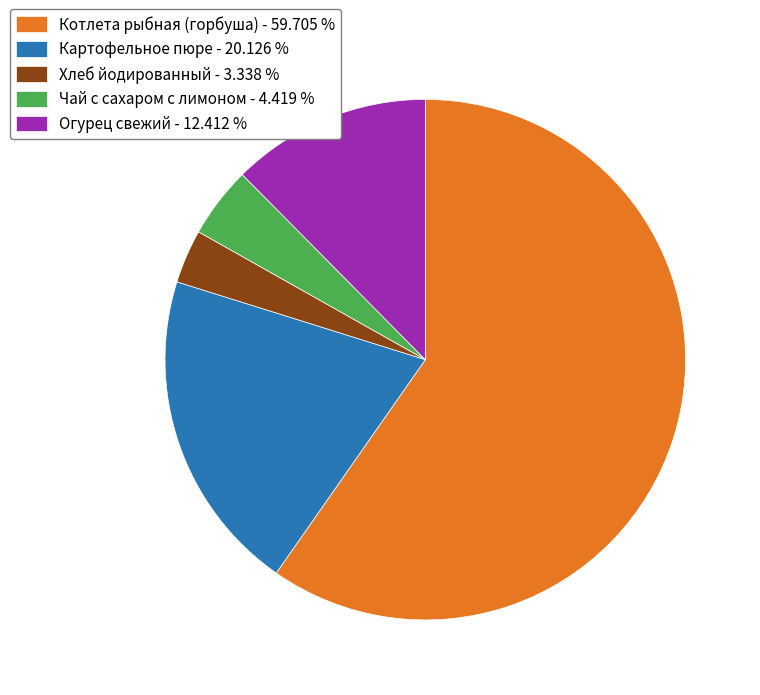

Does any single category account for the majority?

Yes